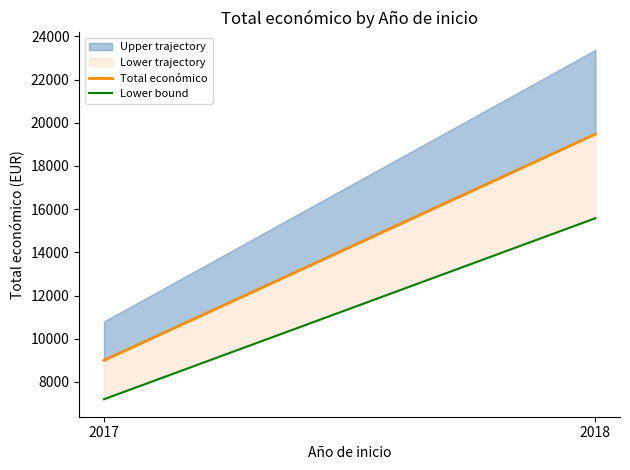

Read the Total económico value at 2017.

9000.0